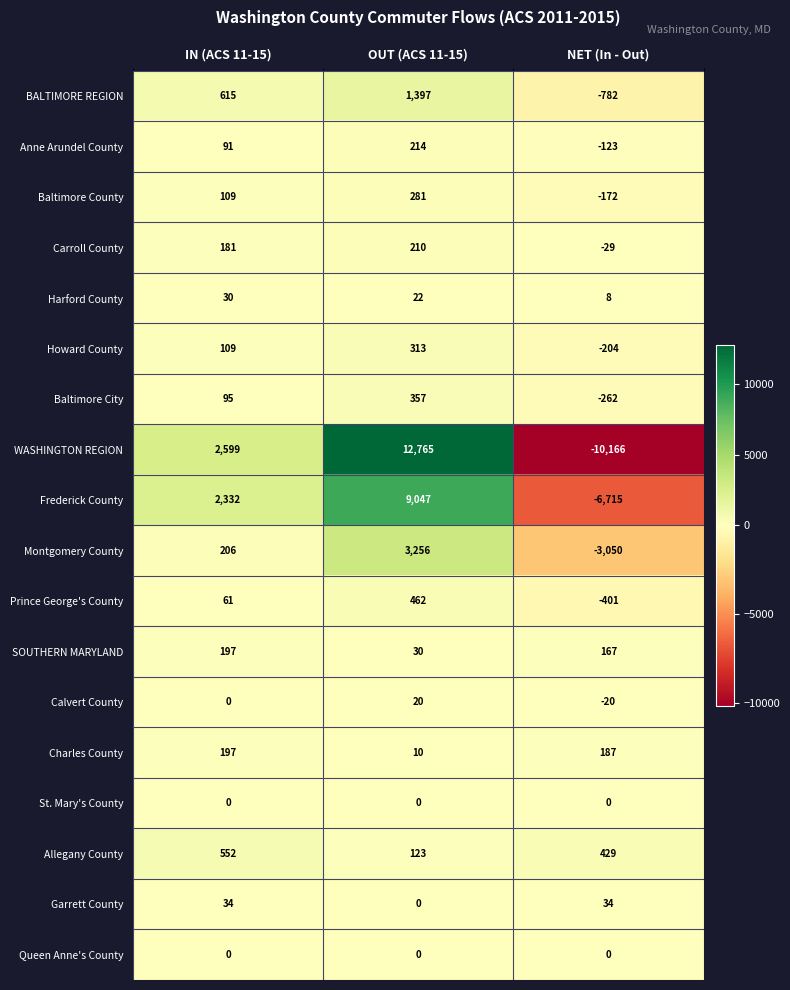

What is the average value of the Carroll County series?

121